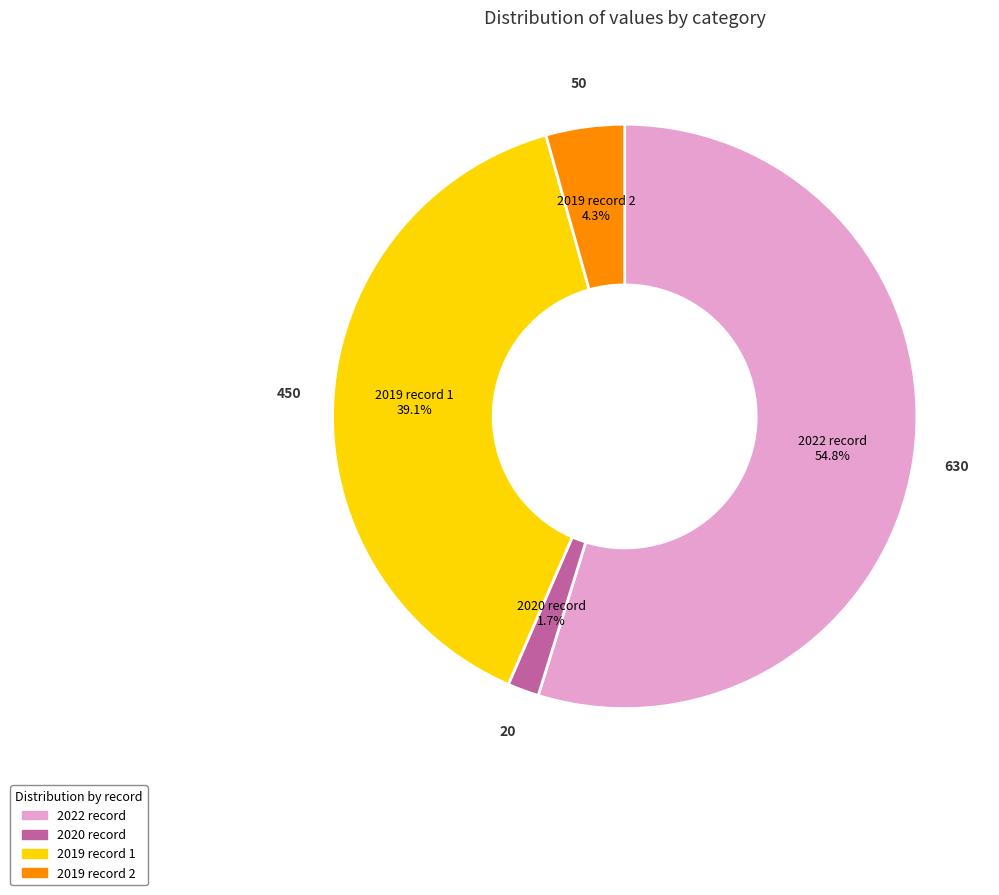

What is the largest slice in the pie chart?

2022 record